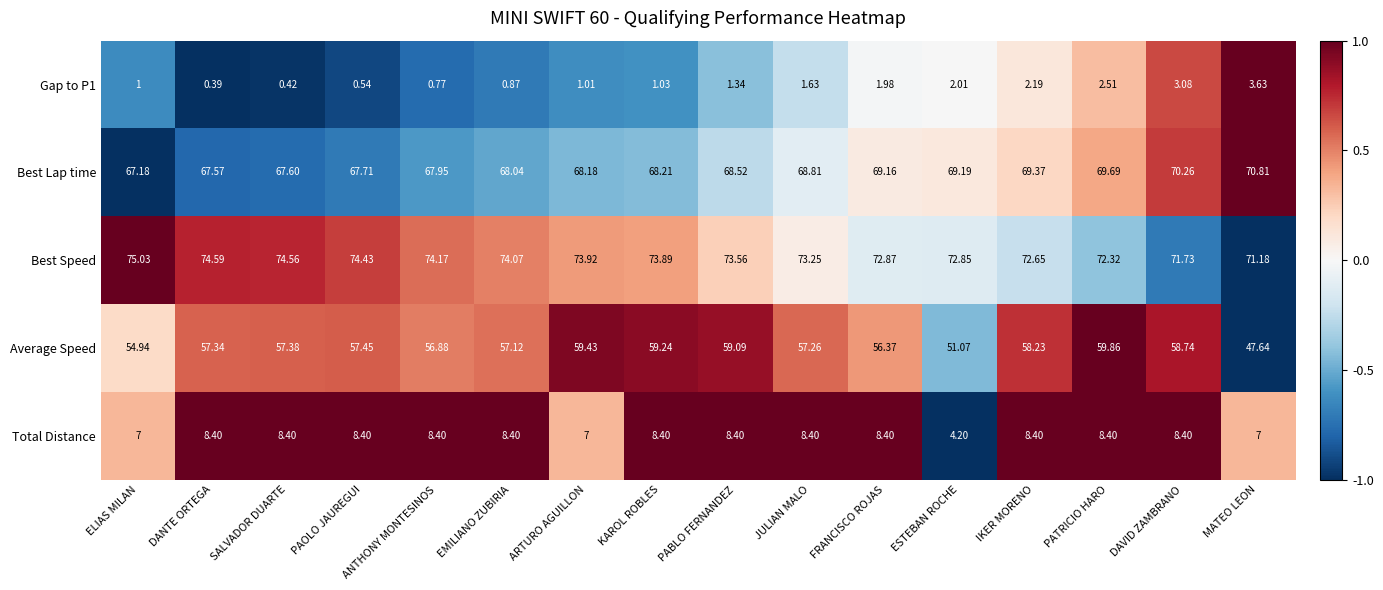

Between JULIAN MALO and MATEO LEON, which series saw the biggest shift?

Average Speed